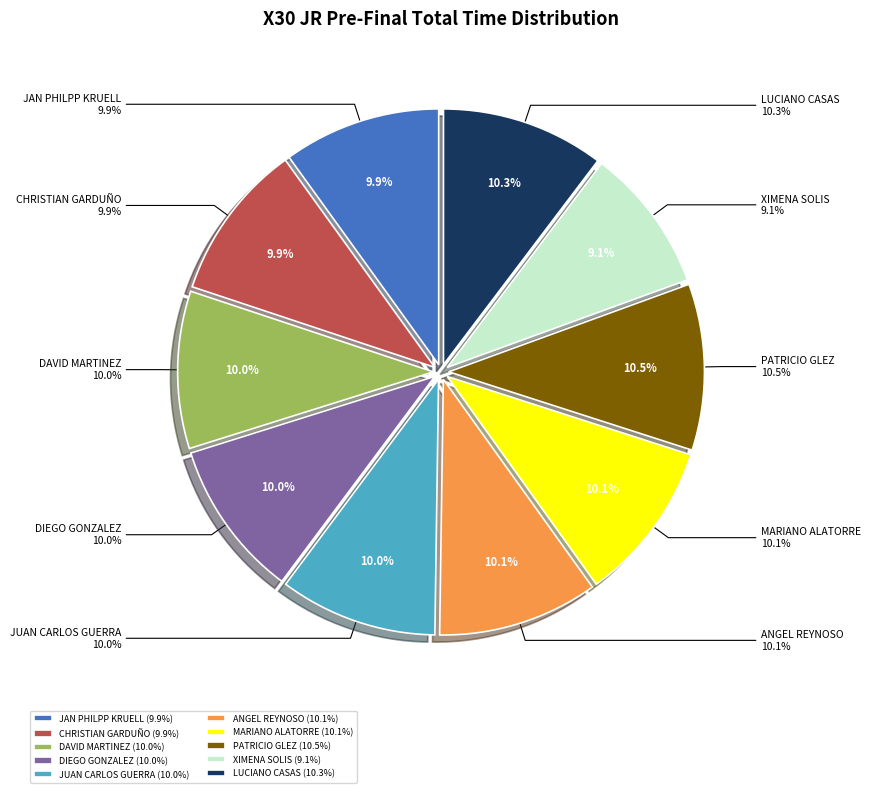

Is it true that DIEGO GONZALEZ is 19% of the pie?

False